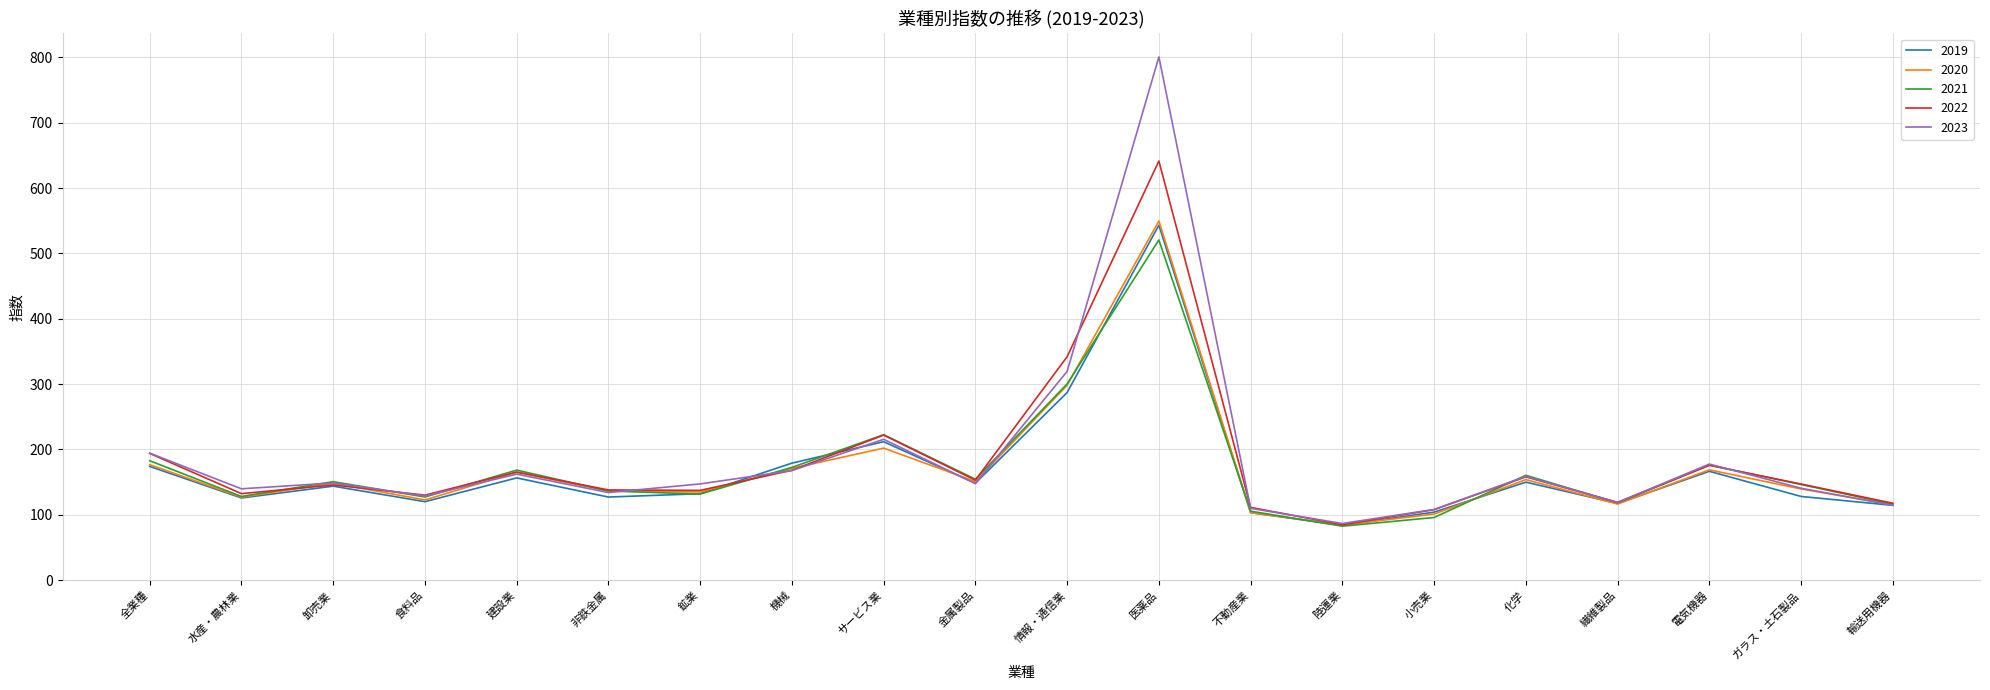

How many values in the 2020 series are below 148?

10